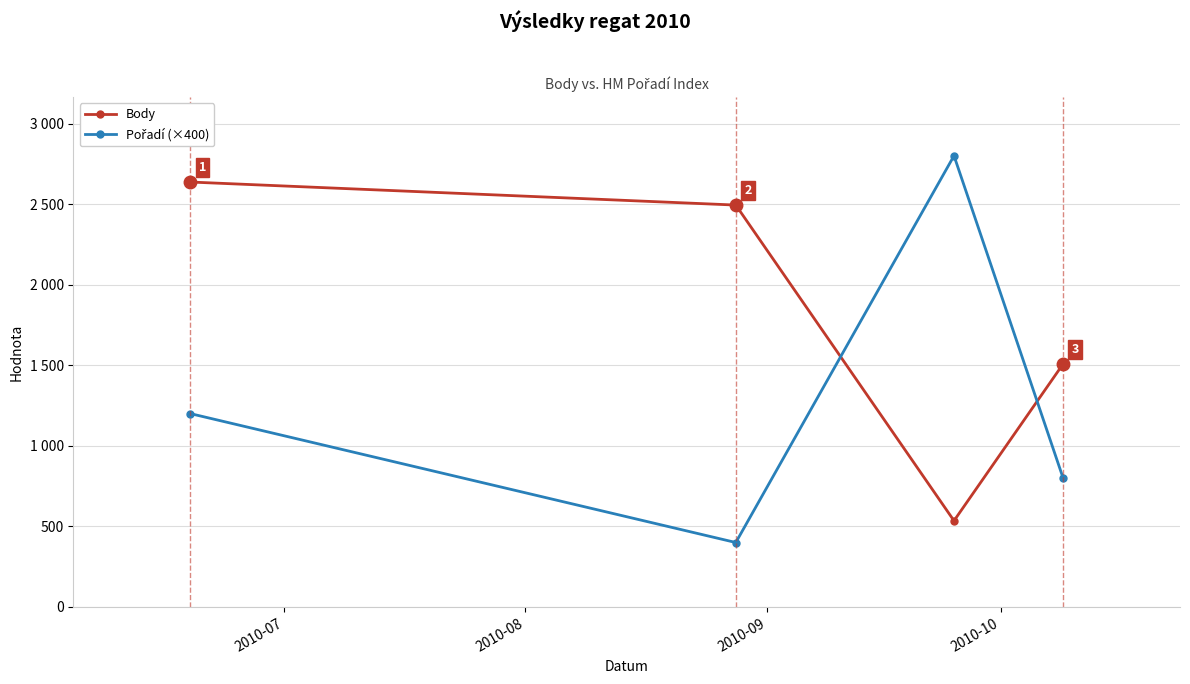

What is the sum of all Pořadí (×400) values?

5200